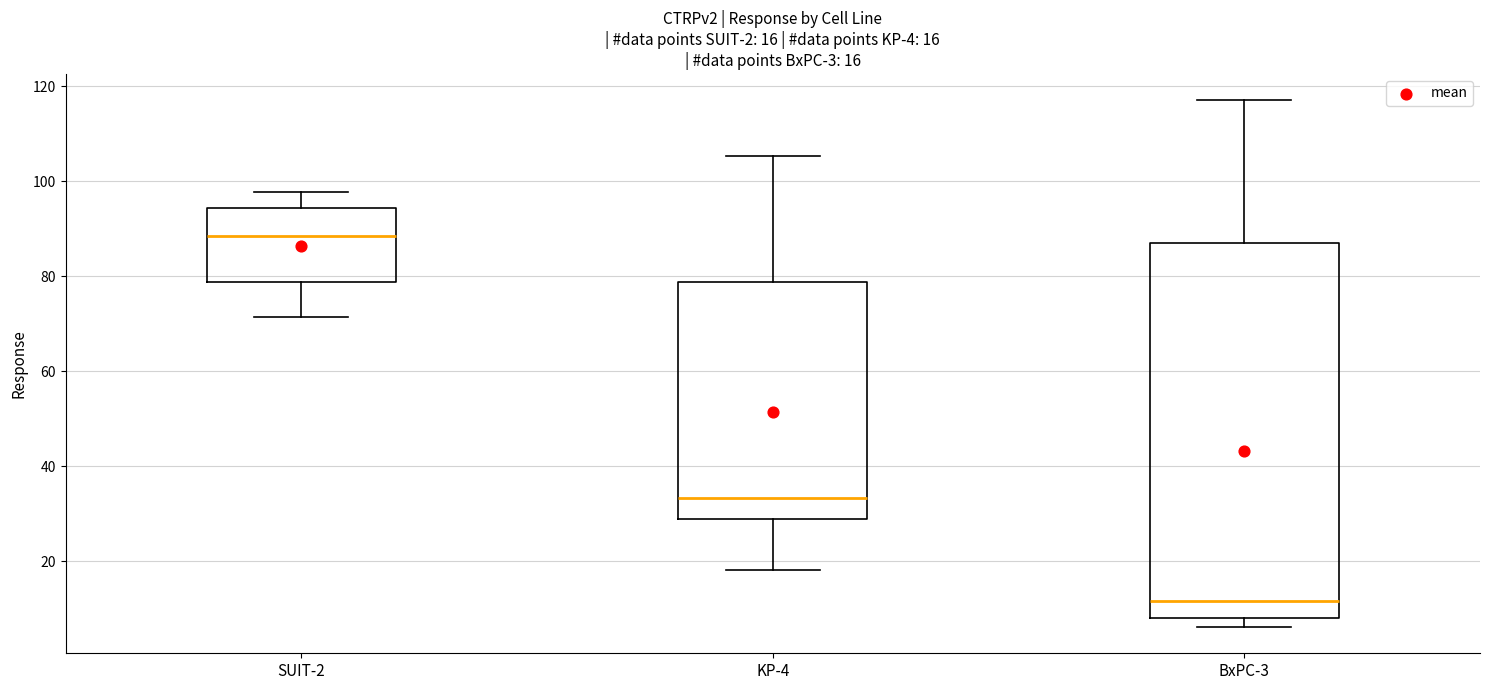

Which box's median line is the highest?

SUIT-2